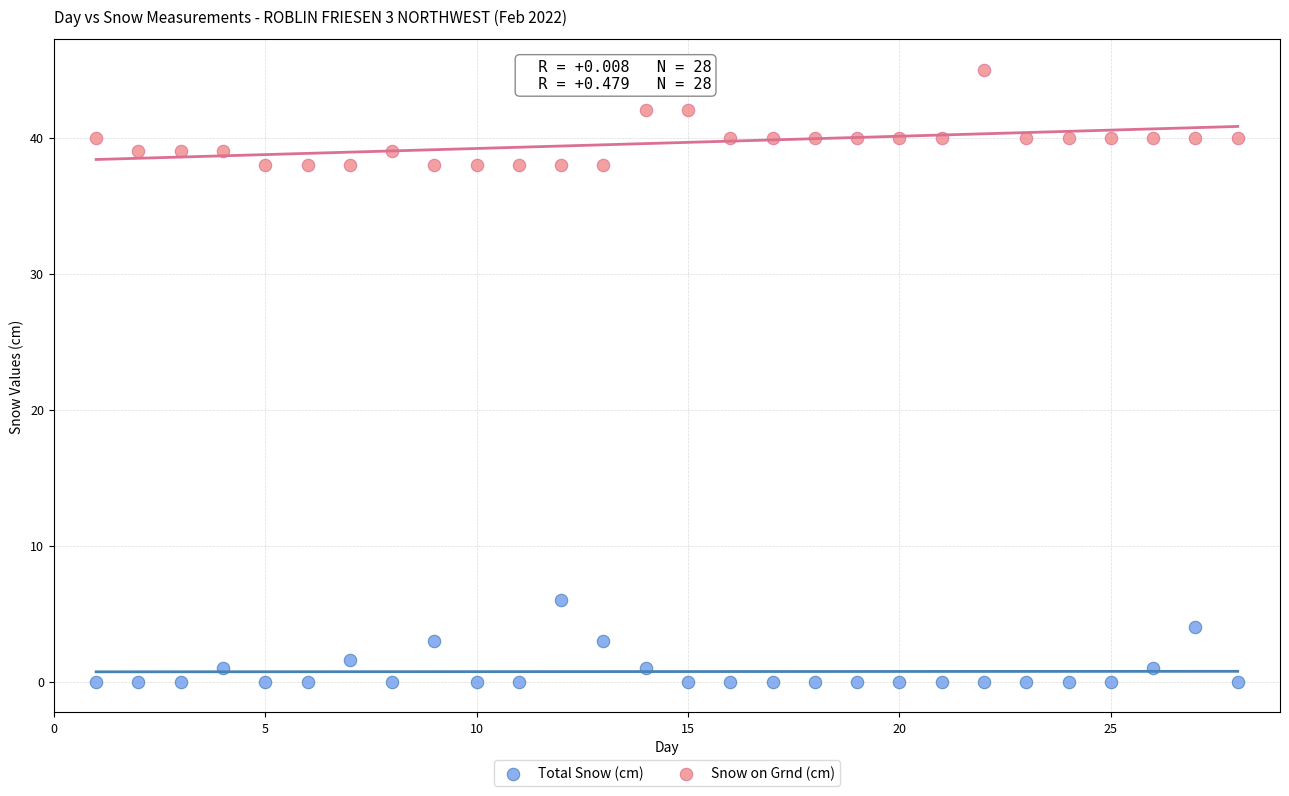

Which series has the largest Y range (max minus min)?

Snow on Grnd (cm)